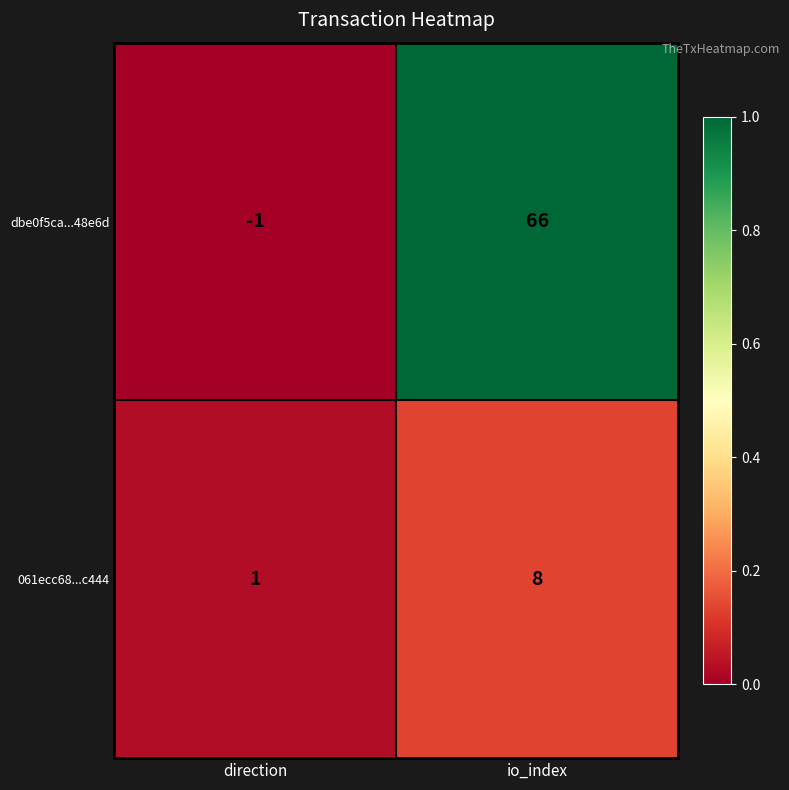

List the series in order of their peak value, highest first.

dbe0f5ca...48e6d, 061ecc68...c444